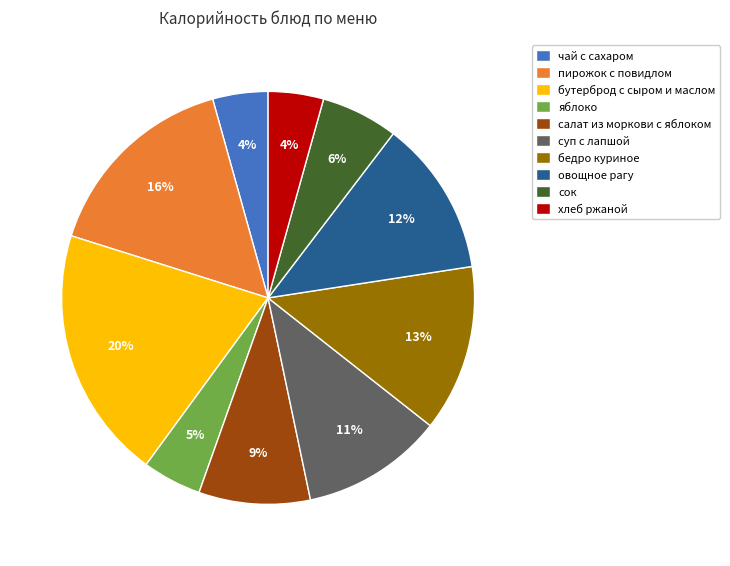

Is the sum of чай с сахаром and сок greater than half?

No